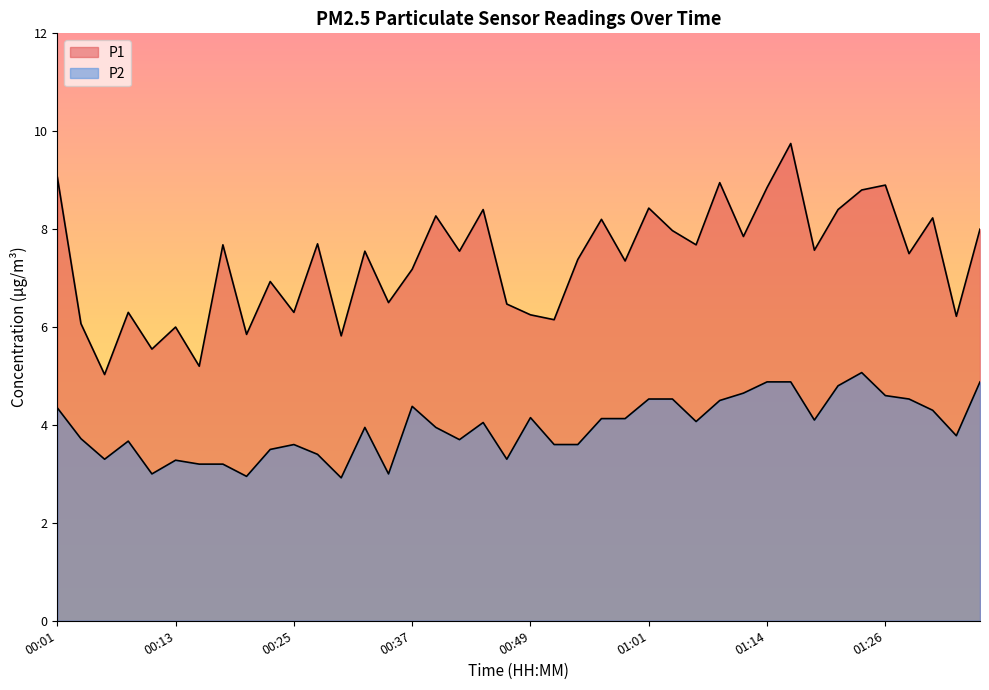

True or false: P2 has a value of 3.3 at 00:13.

True